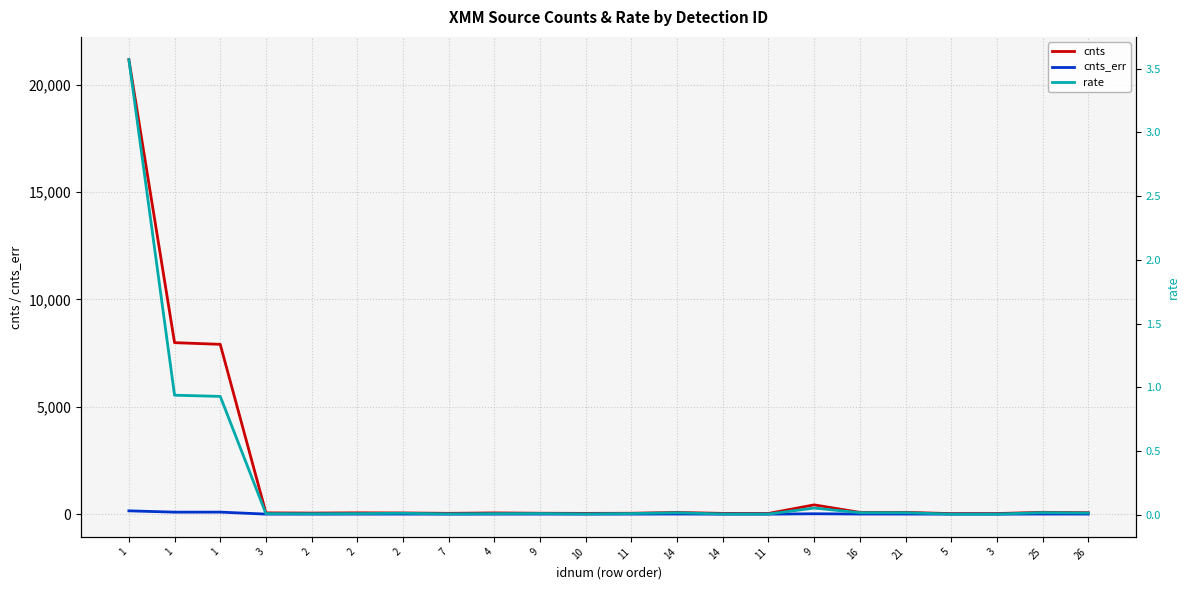

What is the total value across all series at 16?

105.0